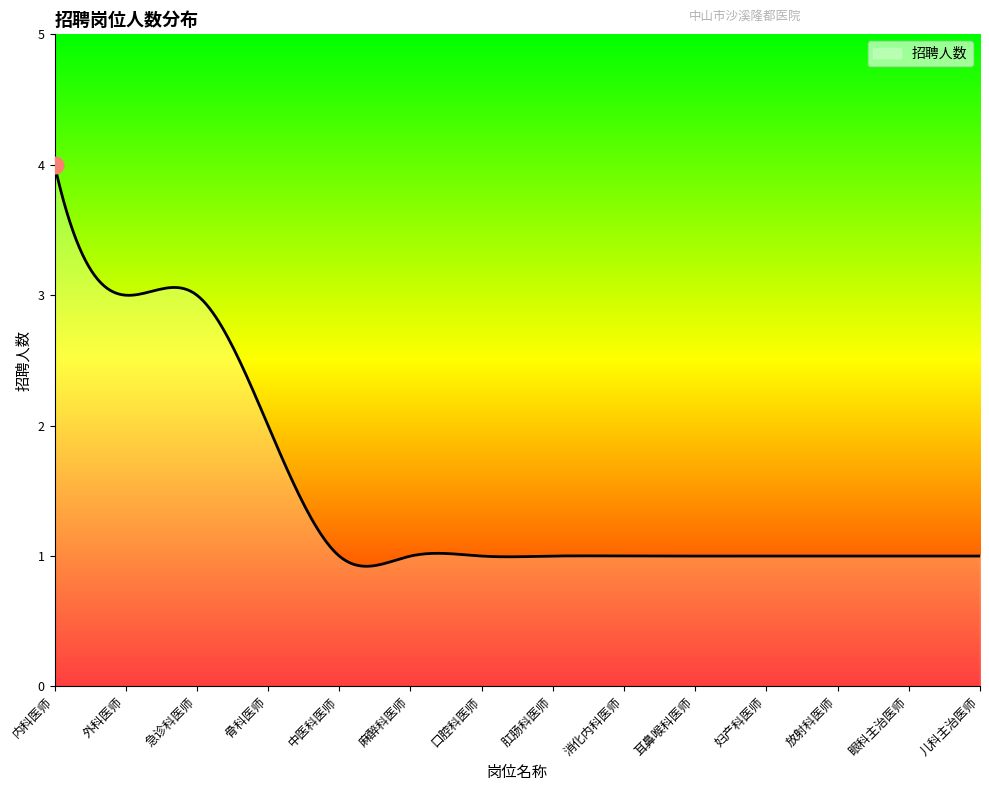

What is the greatest value displayed?

4.0